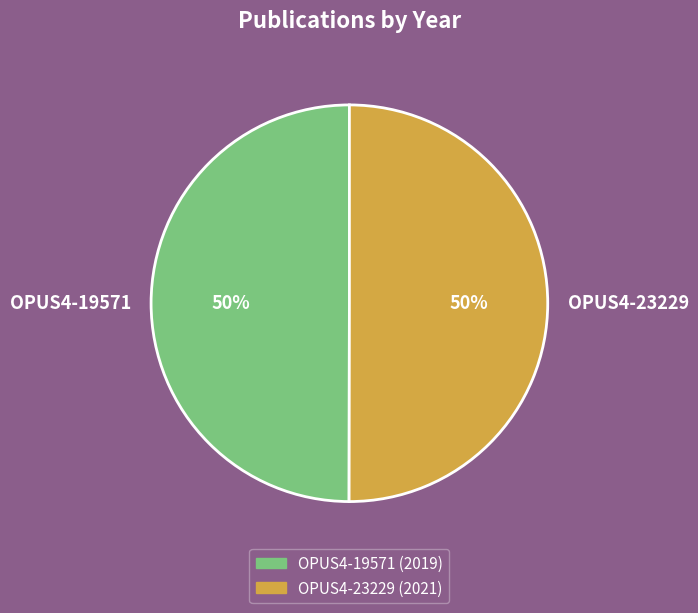

Is it true that OPUS4-19571 is 50% of the pie?

True